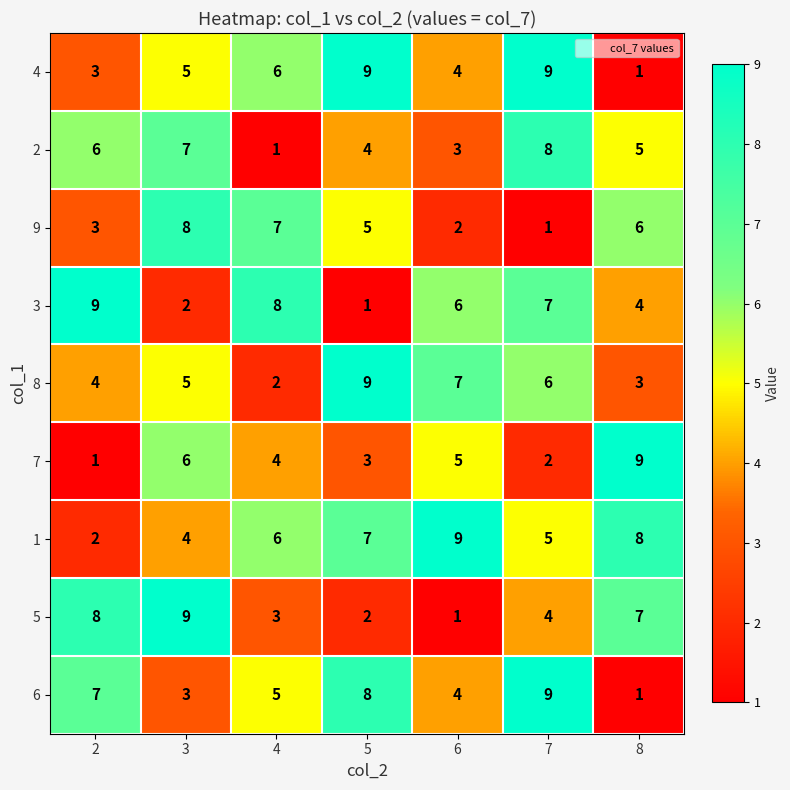

Between 4 and 7, which series saw the biggest shift?

2